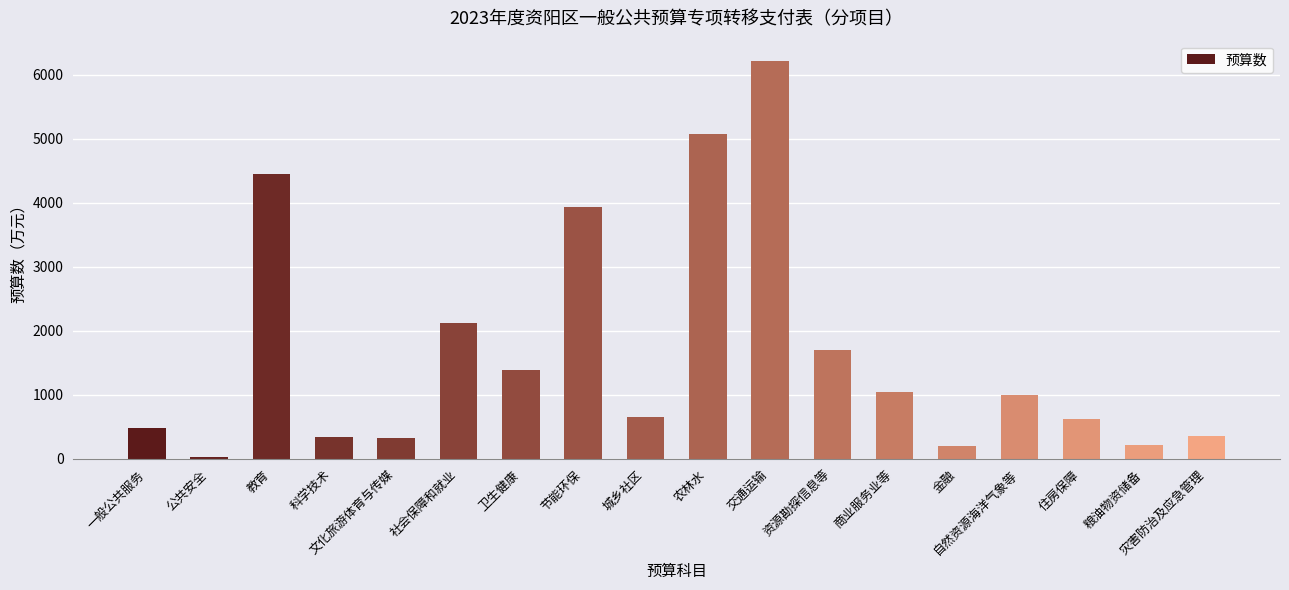

What value does the data have at 金融?

196.9